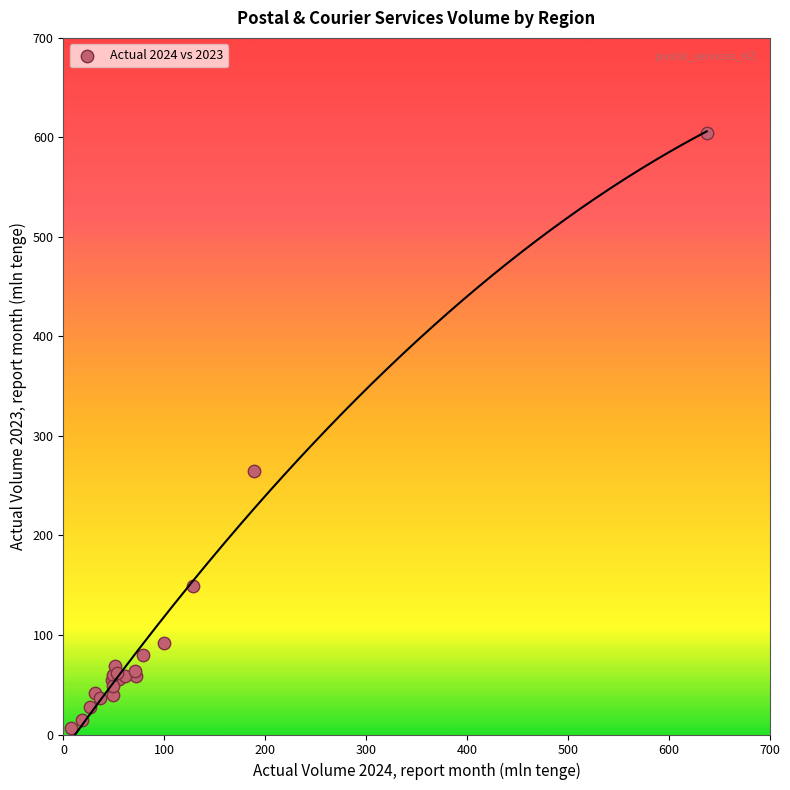

What Y value in the scatter plot is closest to 305?

264.9